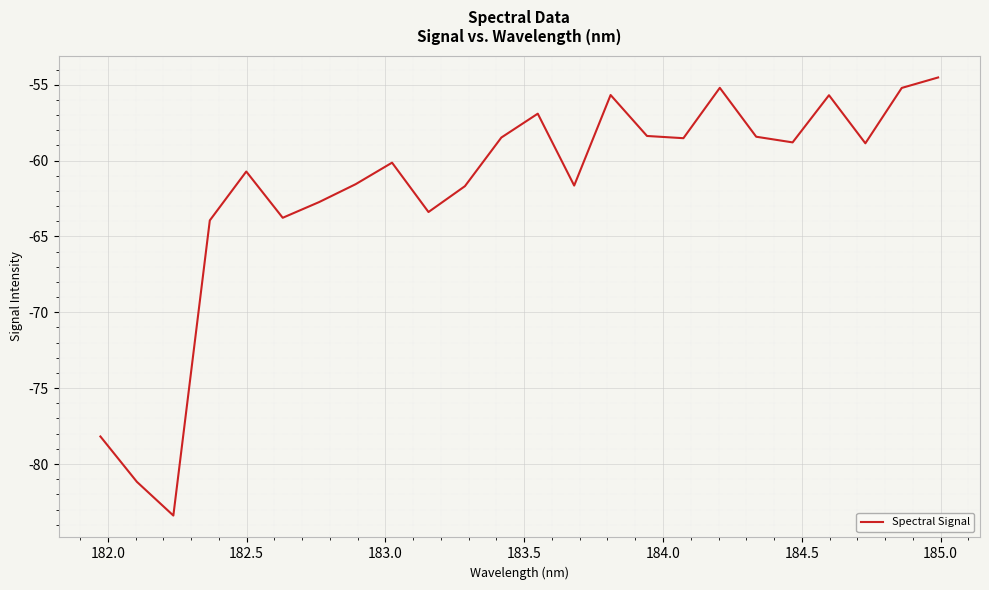

What is the maximum value shown in the chart?

-54.5